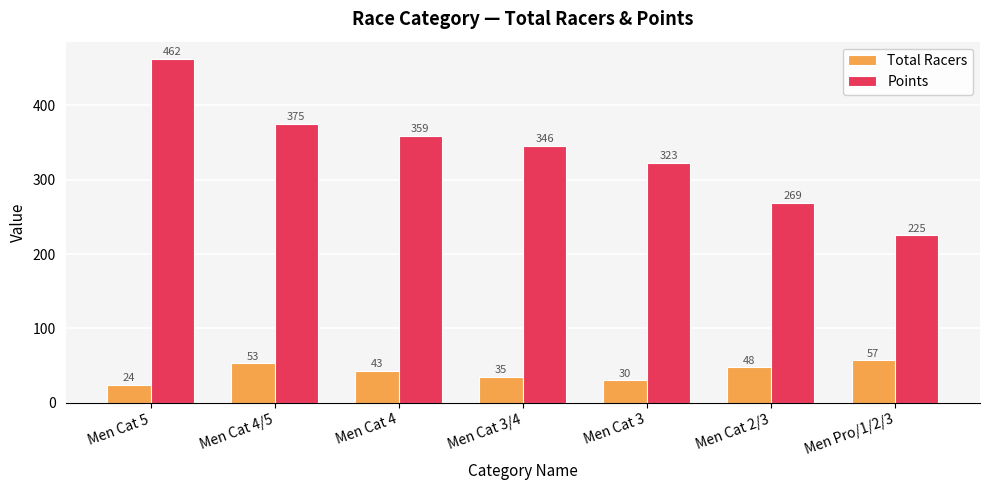

At how many categories does at least one series exceed 102?

7